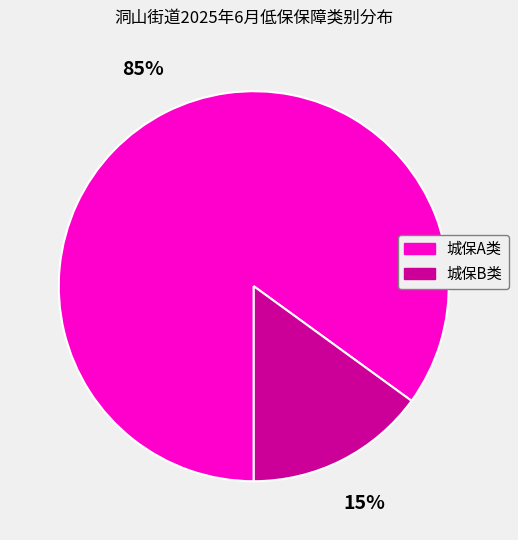

True or false: 城保B类 accounts for 15% of the total.

True